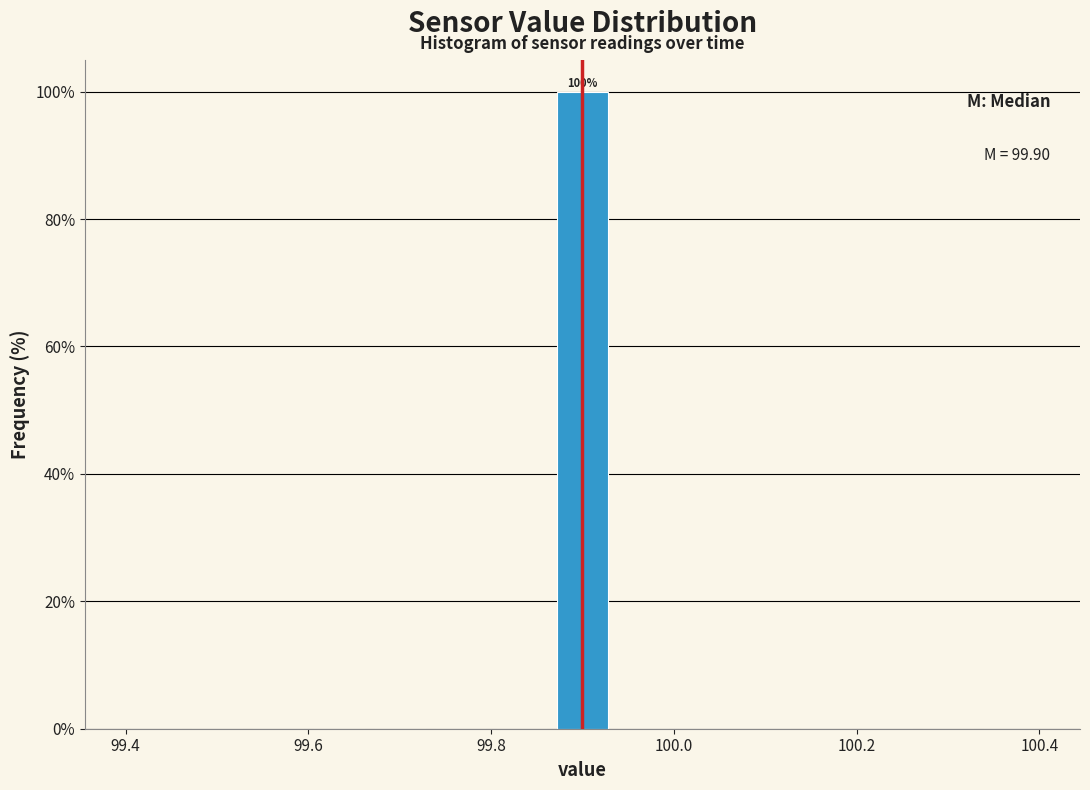

Read against the x-axis, roughly where is the centre of the tallest bar?

99.90